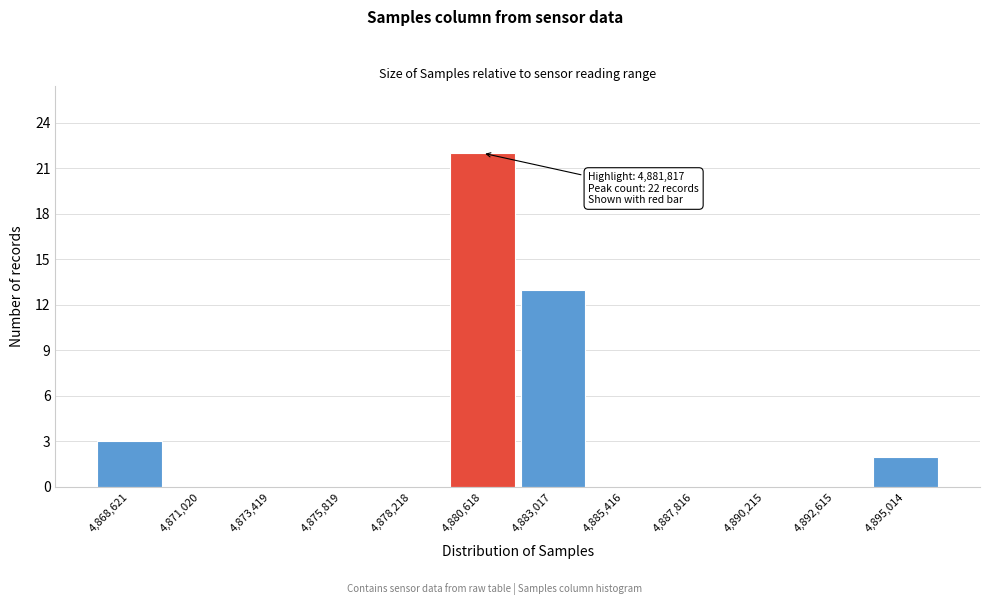

Reading left to right, list all the values displayed in this chart.

4,868,621=3	4,871,020=0	4,873,419=0	4,875,819=0	4,878,218=0	4,880,618=22	4,883,017=13	4,885,416=0	4,887,816=0	4,890,215=0	4,892,615=0	4,895,014=2